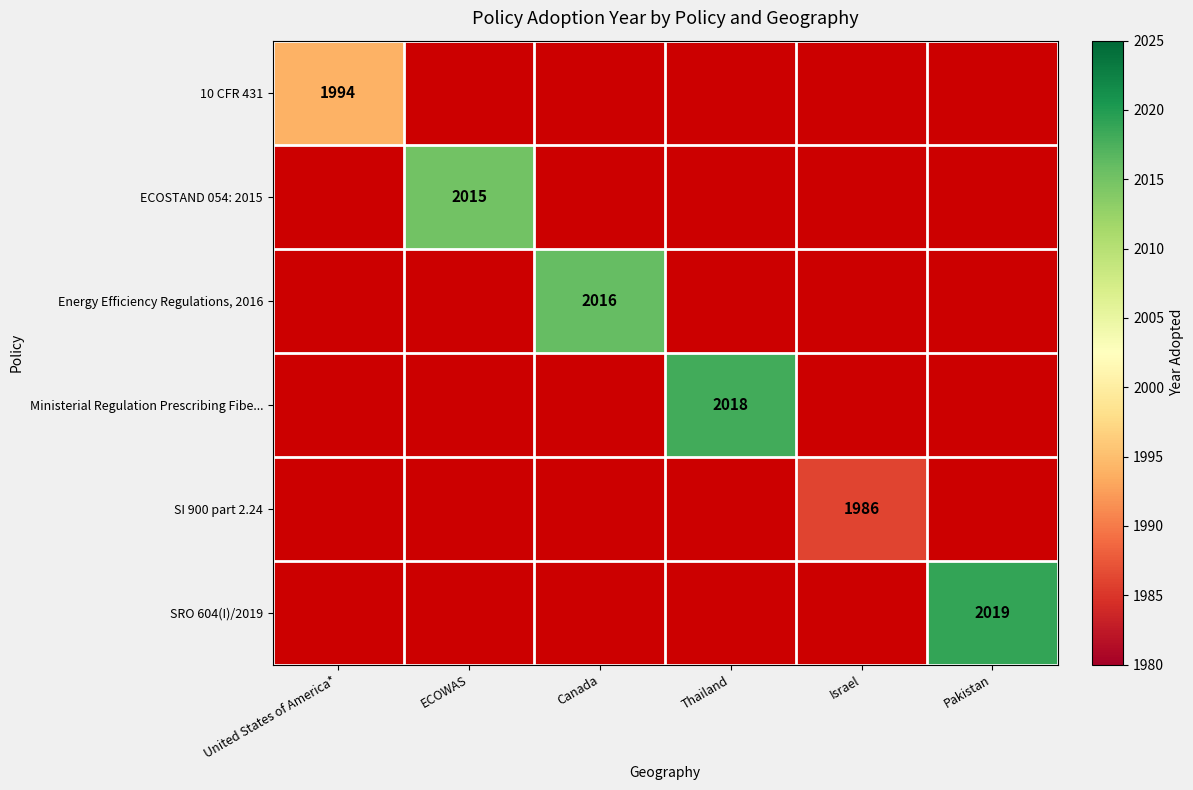

True or false: ECOSTAND 054: 2015 has a value of 2015 at ECOWAS.

True